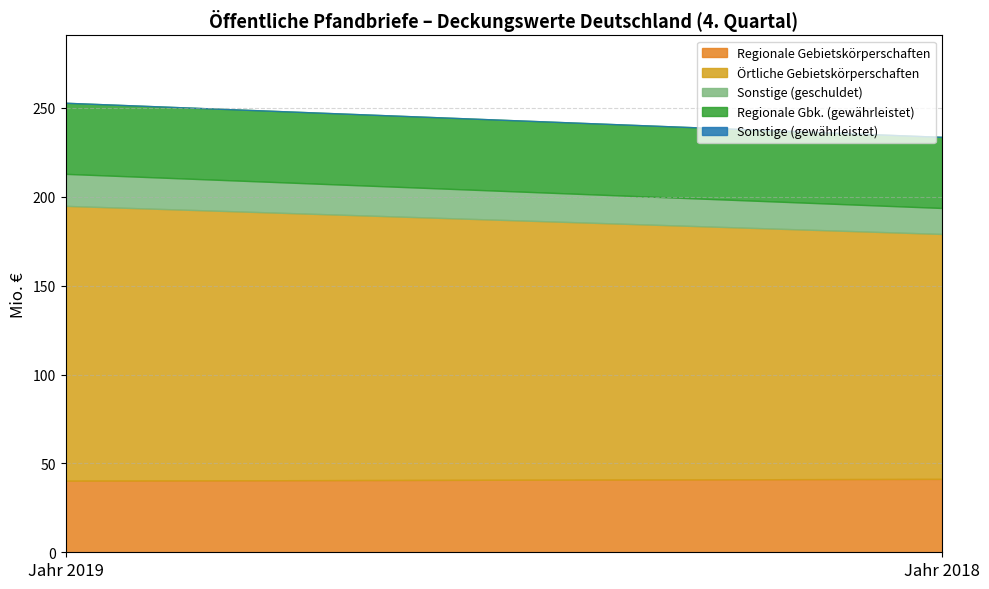

What are all the series names shown in the legend?

Regionale Gebietskörperschaften, Örtliche Gebietskörperschaften, Sonstige (geschuldet), Regionale Gbk. (gewährleistet), Sonstige (gewährleistet)